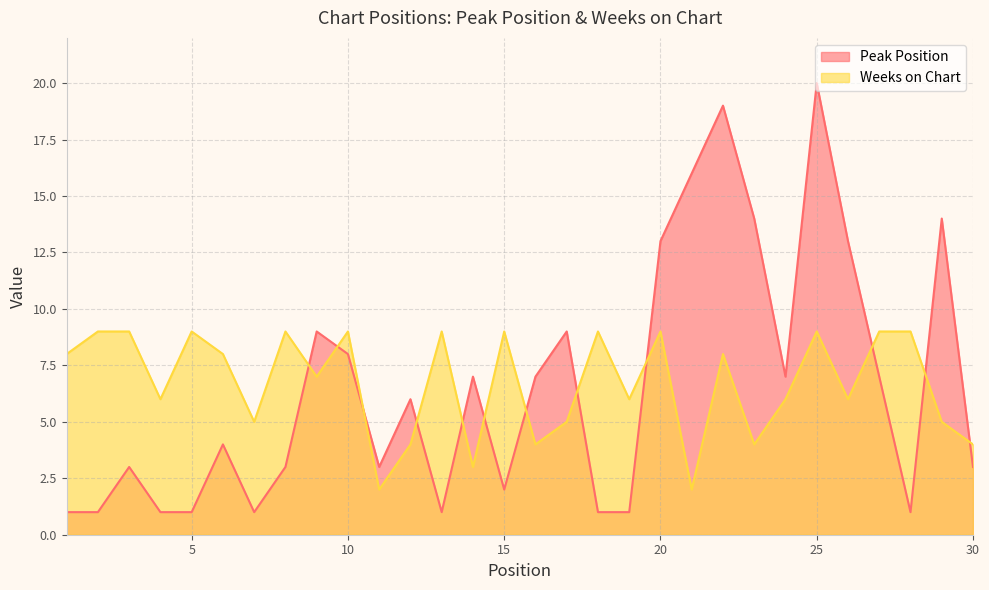

Reading right to left, transcribe all the data shown in this chart.

Peak Position: 3	14	1	7	13	20	7	14	19	16	13	1	1	9	7	2	7	1	6	3	8	9	3	1	4	1	1	3	1	1
Weeks on Chart: 4	5	9	9	6	9	6	4	8	2	9	6	9	5	4	9	3	9	4	2	9	7	9	5	8	9	6	9	9	8